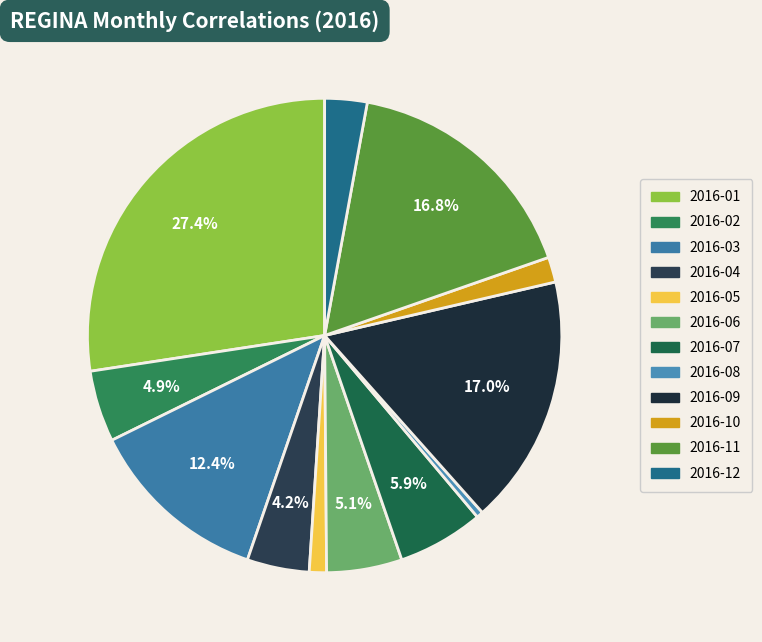

How many slices are in this pie chart?

12